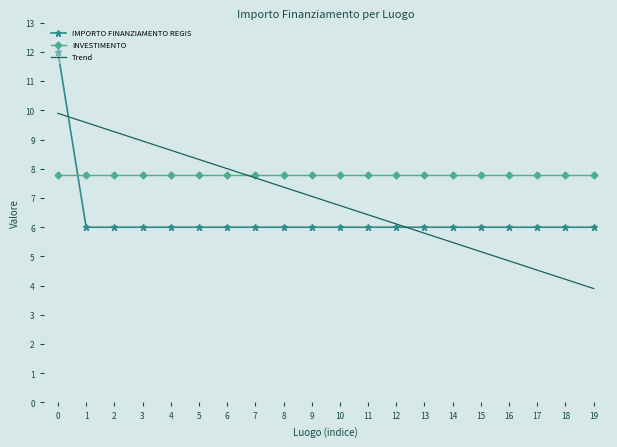

How many intersections are there between IMPORTO FINANZIAMENTO REGIS and INVESTIMENTO?

1